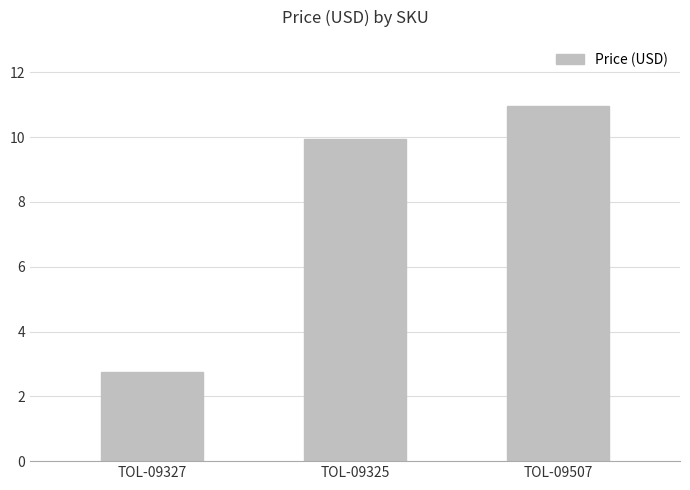

The value at TOL-09327 is 1.6. True or false?

False